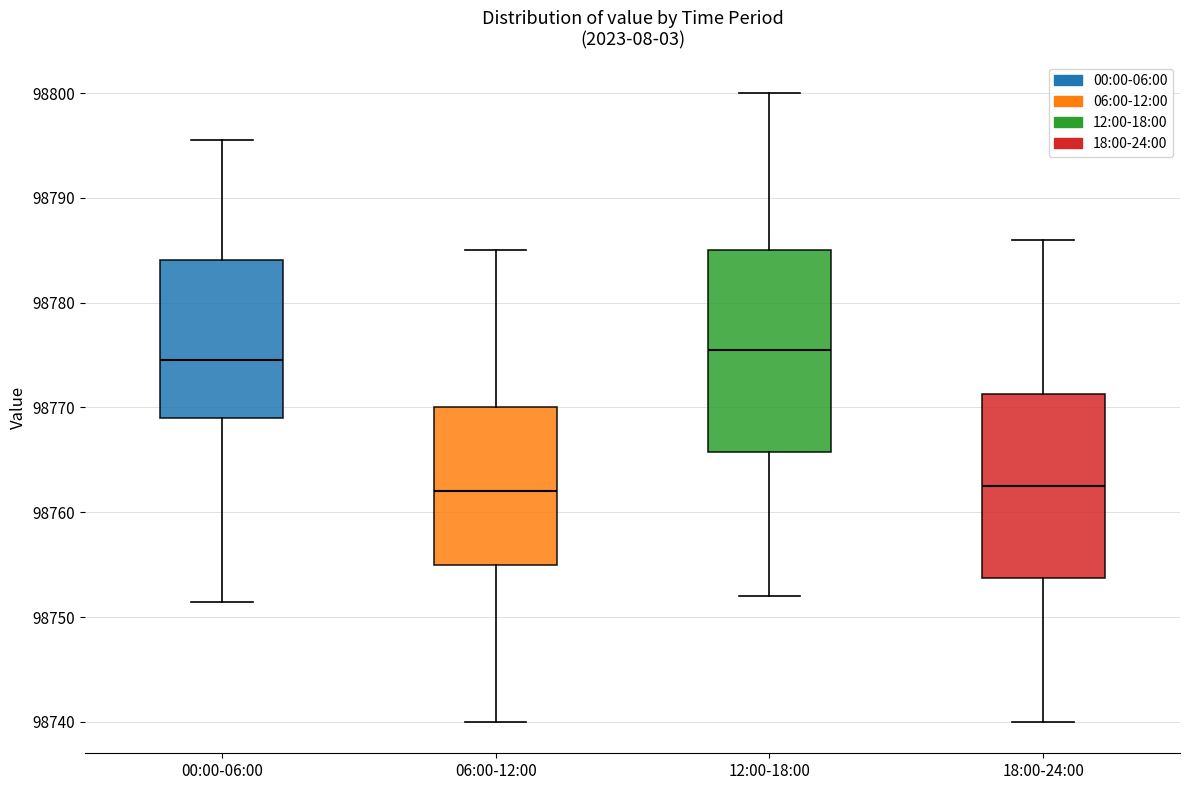

Reading left to right, read every box against the y-axis: the position of its median line, the range the box covers, and the ends of its whiskers. The values are not printed on the chart, so give them approximately, as read against the axis.

00:00-06:00: median 98774, box 98769 to 98784, whiskers 98751 to 98796
06:00-12:00: median 98762, box 98755 to 98770, whiskers 98740 to 98785
12:00-18:00: median 98776, box 98766 to 98785, whiskers 98752 to 98800
18:00-24:00: median 98763, box 98754 to 98771, whiskers 98740 to 98786